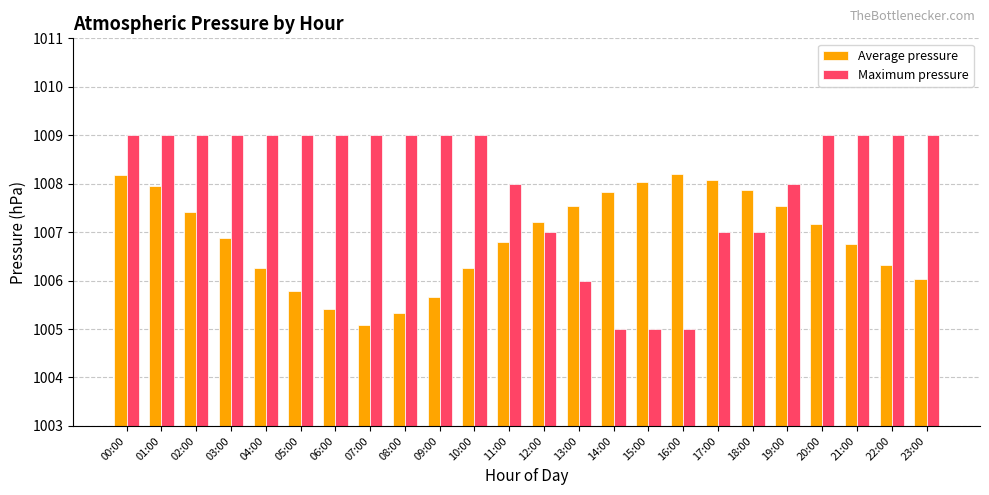

At which category is the sum across all series the highest?

00:00